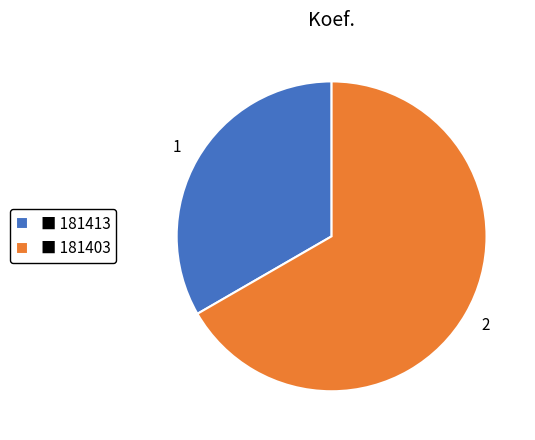

Do ■ 181403 and ■ 181413 together represent more than half of the pie?

Yes